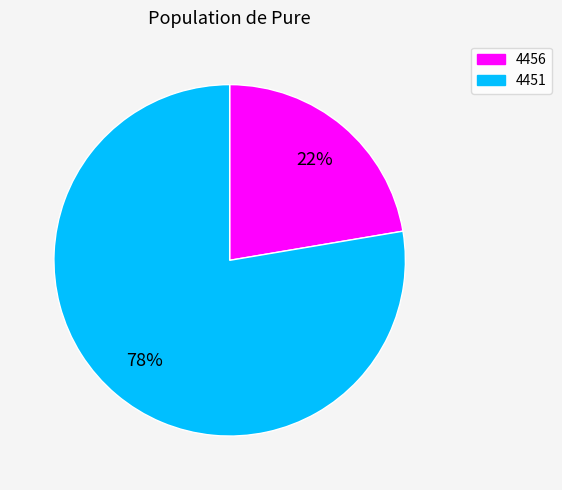

Which slice is the smallest?

4456